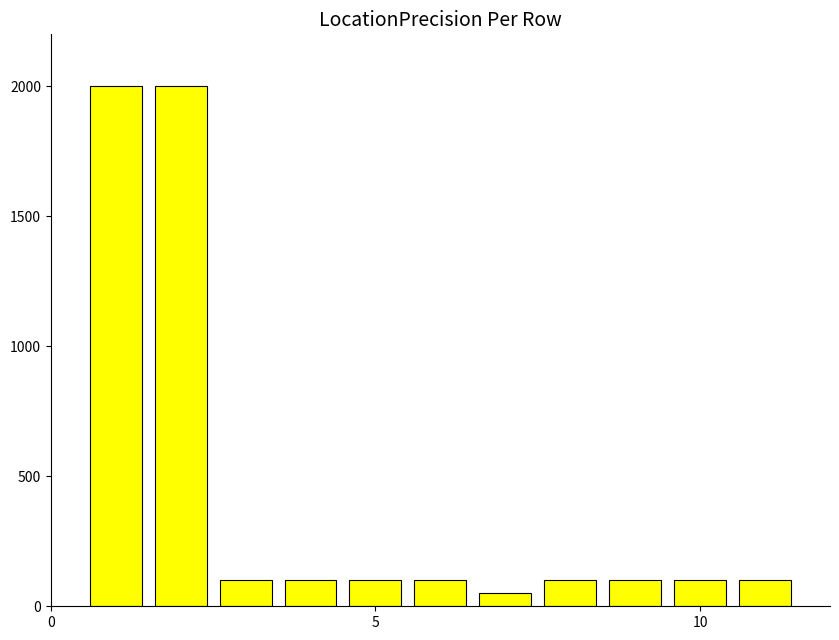

Reading left to right, list all the values displayed in this chart.

2000	2000	100	100	100	100	50	100	100	100	100